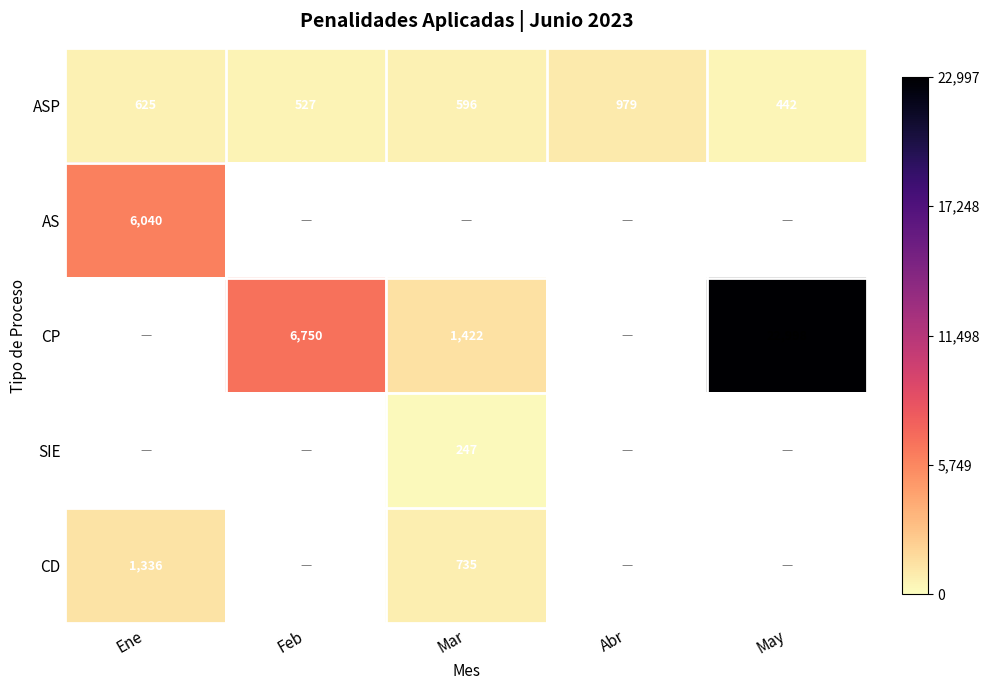

True or false: CD has a value of 1336 at Ene.

True